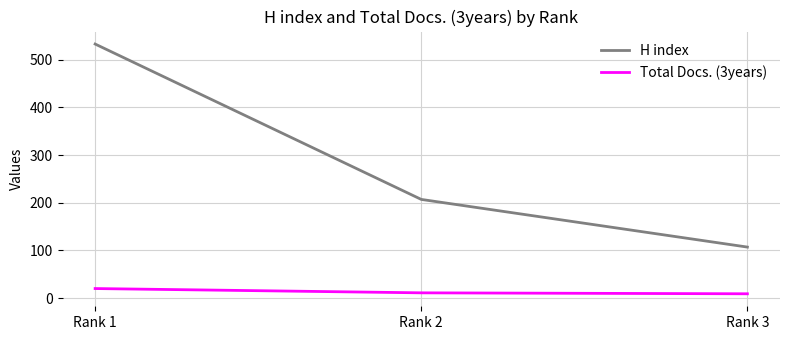

Is the value of H index at Rank 2 greater than the value of Total Docs. (3years) at Rank 1?

Yes